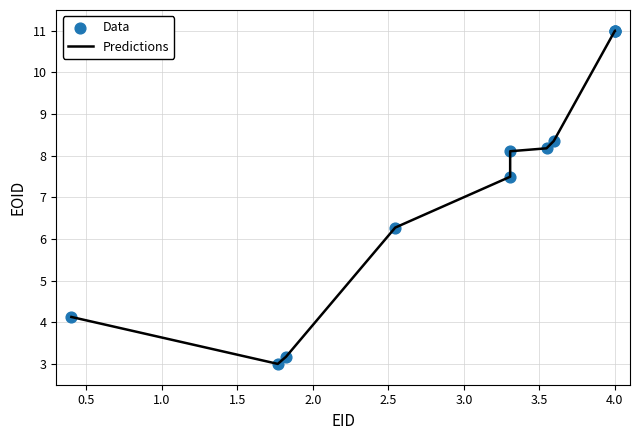

What is the difference between the maximum and minimum values?

8.0